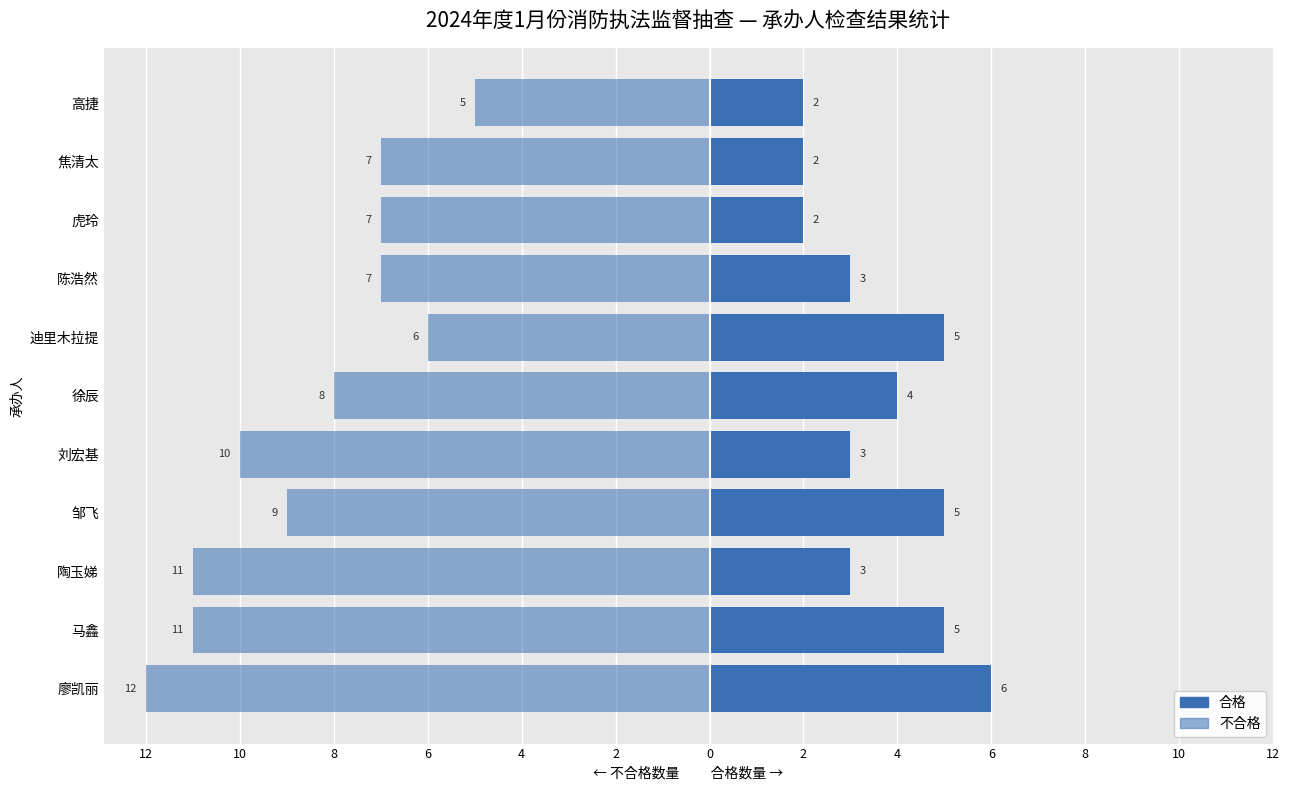

What is the sum of the 合格 values at 马鑫 and 邹飞?

10